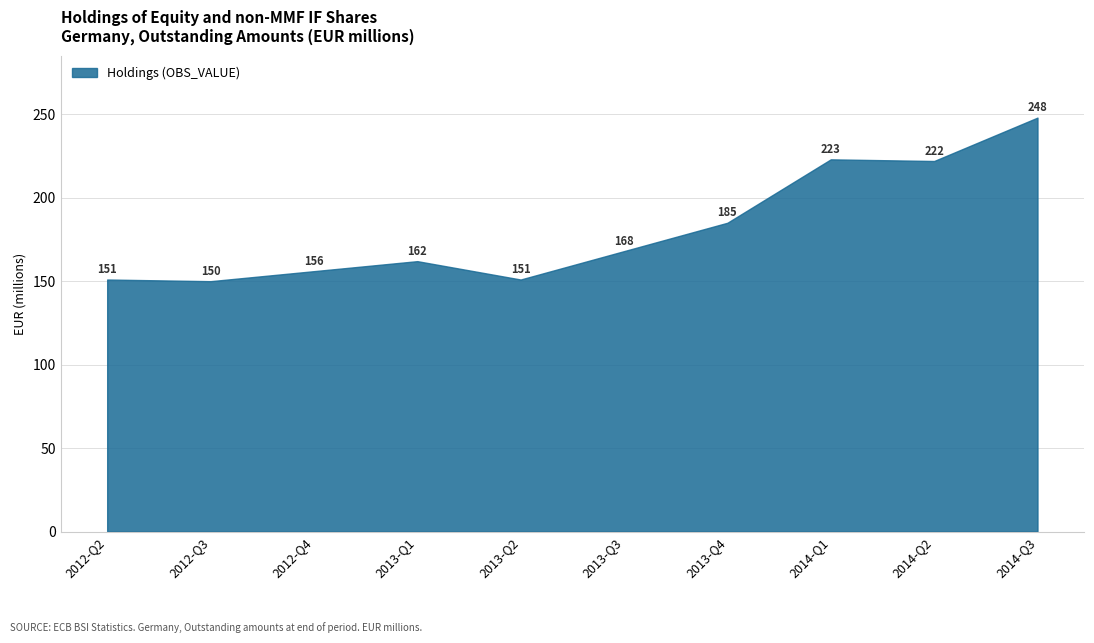

At which label does the data first exceed 168?

2013-Q4